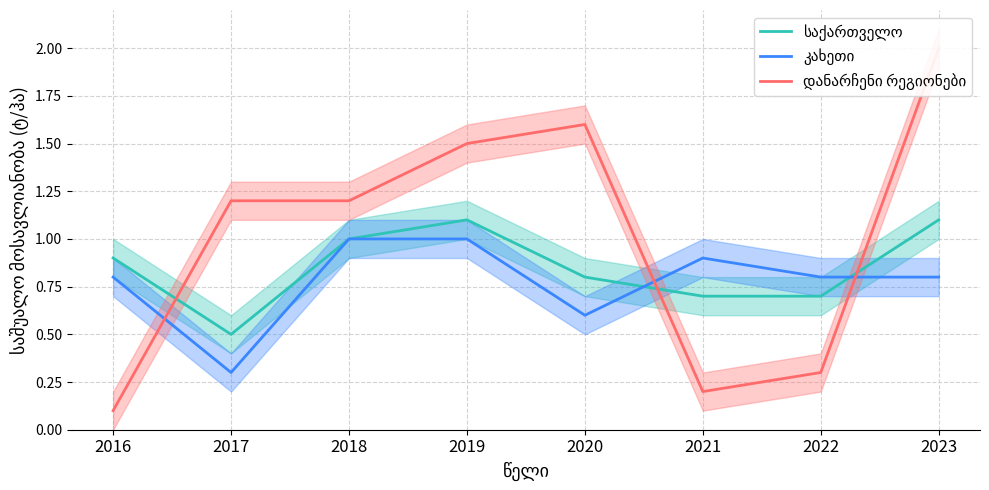

What is the value of the დანარჩენი რეგიონები point at the 1st from the left?

0.1